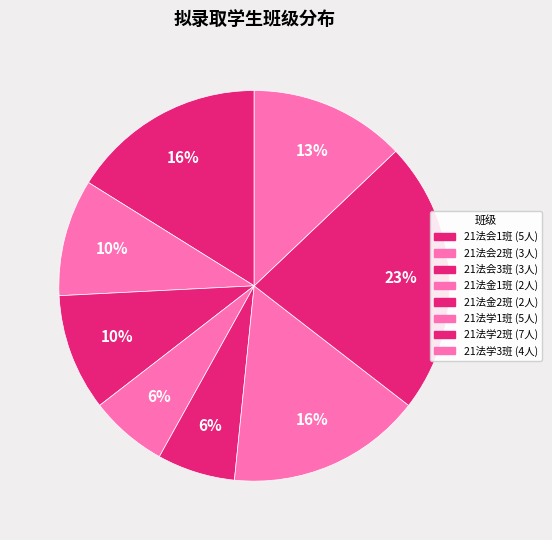

Is it true that 21法金2班 is 15% of the pie?

False